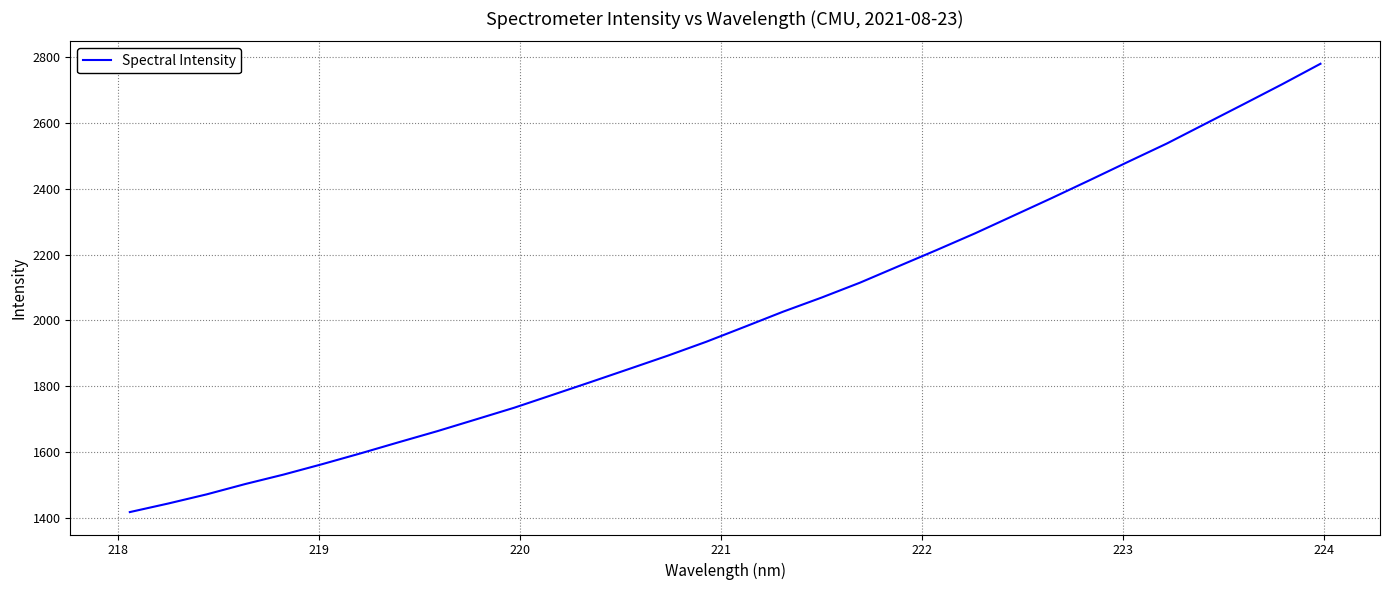

How many categories are shown in the chart?

32